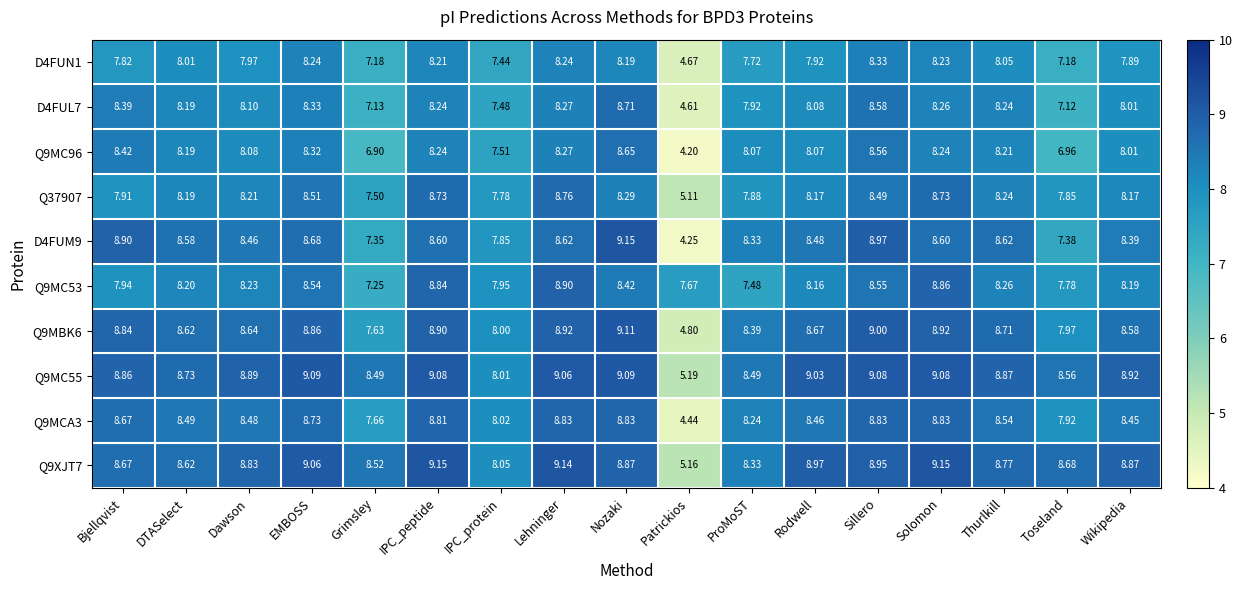

Where does the D4FUM9 series first go above 8?

Bjellqvist